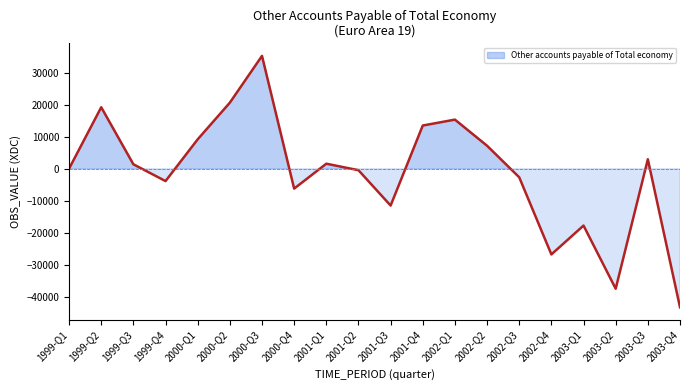

List the labels in order of value, smallest first.

2003-Q4, 2003-Q2, 2002-Q4, 2003-Q1, 2001-Q3, 2000-Q4, 1999-Q4, 2002-Q3, 2001-Q2, 1999-Q1, 1999-Q3, 2001-Q1, 2003-Q3, 2002-Q2, 2000-Q1, 2001-Q4, 2002-Q1, 1999-Q2, 2000-Q2, 2000-Q3